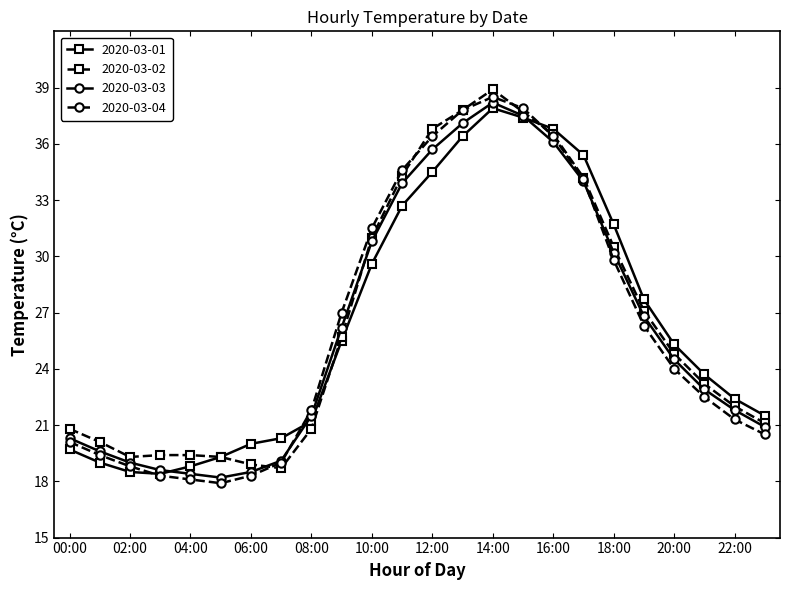

What is the value of the 2020-03-03 point at the 22nd from the left?

22.9